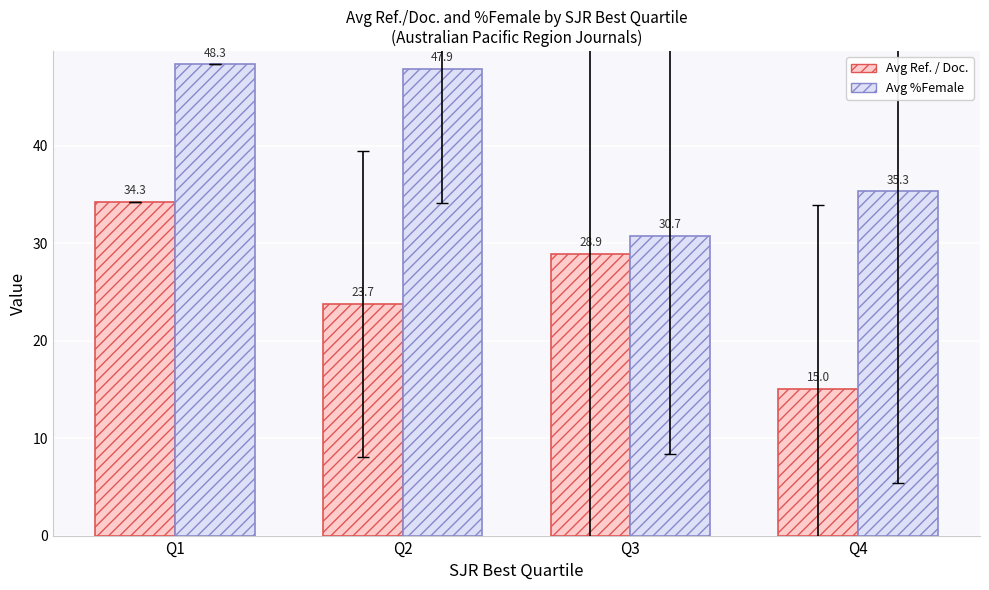

What is the value of the Avg Ref. / Doc. bar at the 1st from the left?

34.3